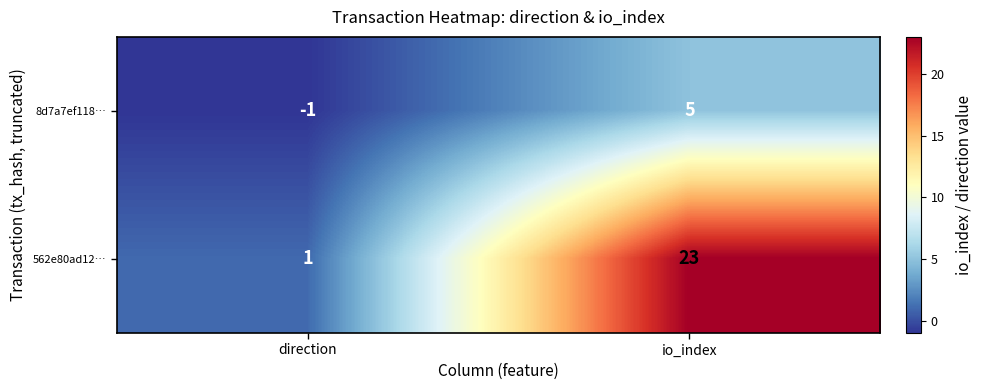

What is the difference between the maximum and minimum values in the 8d7a7ef118… series?

6